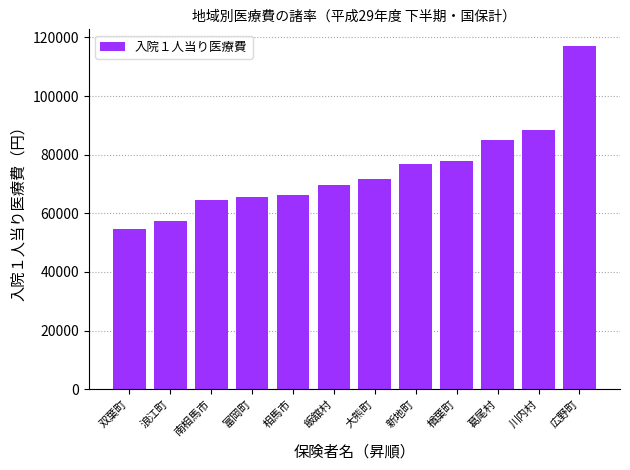

Are the bars grouped side by side (vs. stacked)?

No